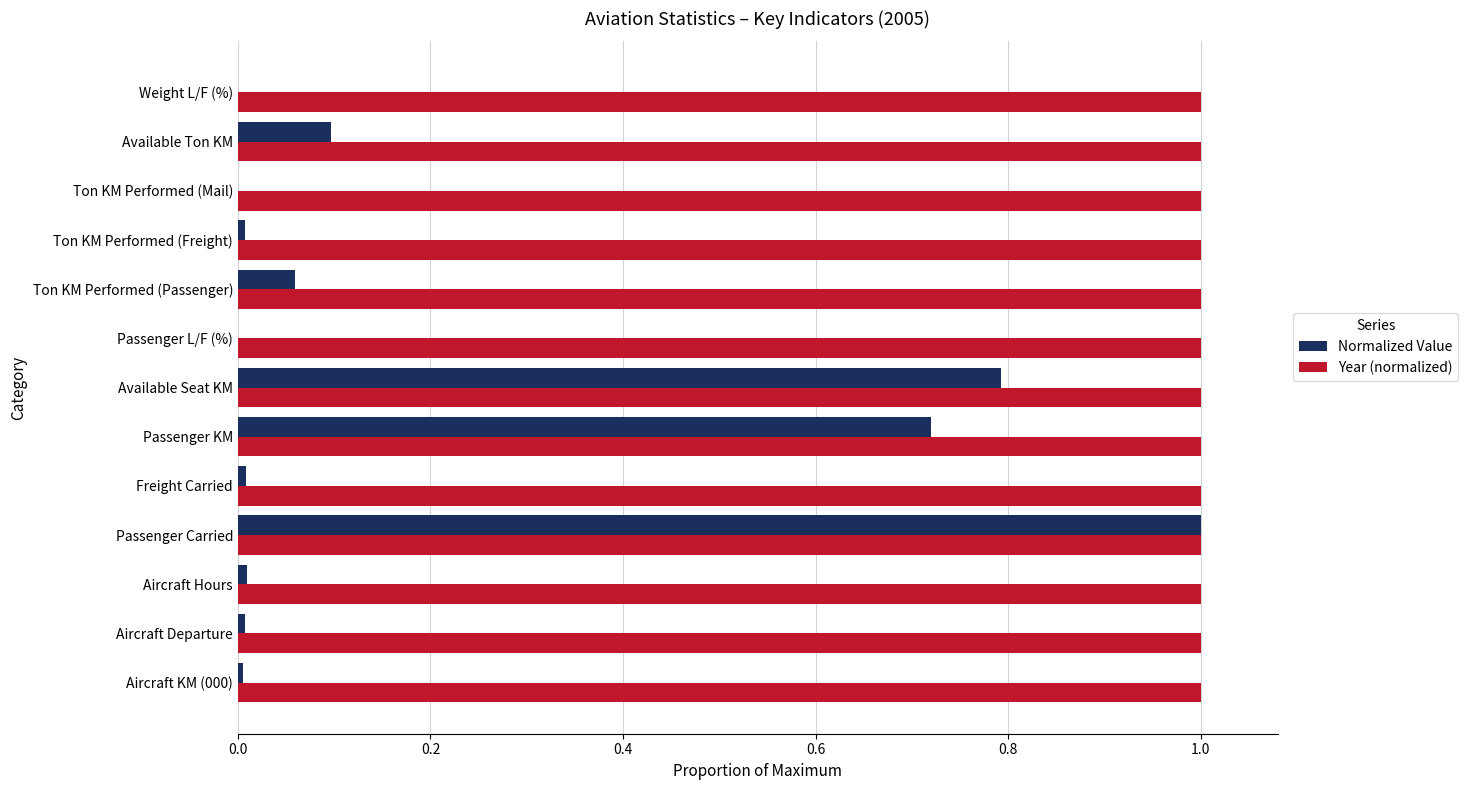

The Year (normalized) series shows 1.4 at Ton KM Performed (Passenger). True or false?

False